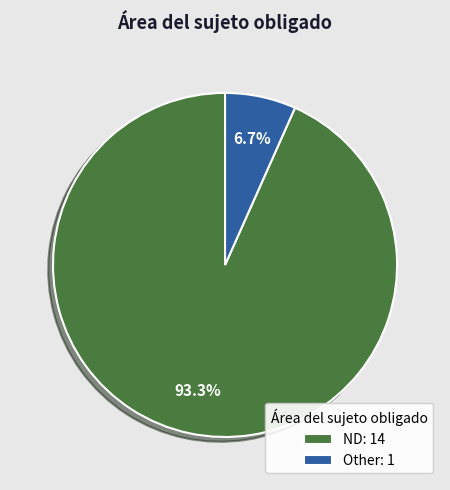

Is it true that Other is 1% of the pie?

False